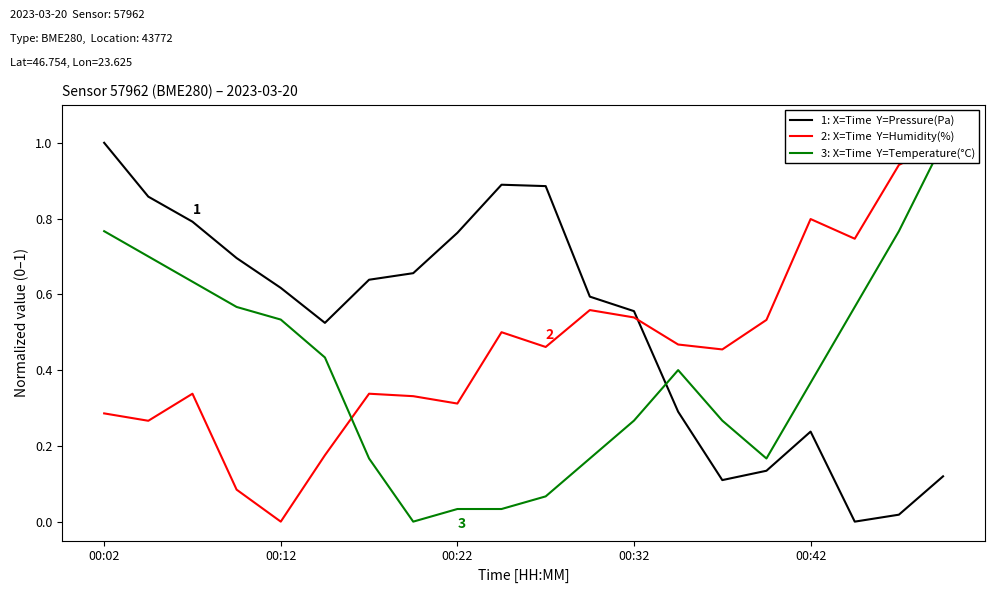

What is the label of the 6th point from the left?

5